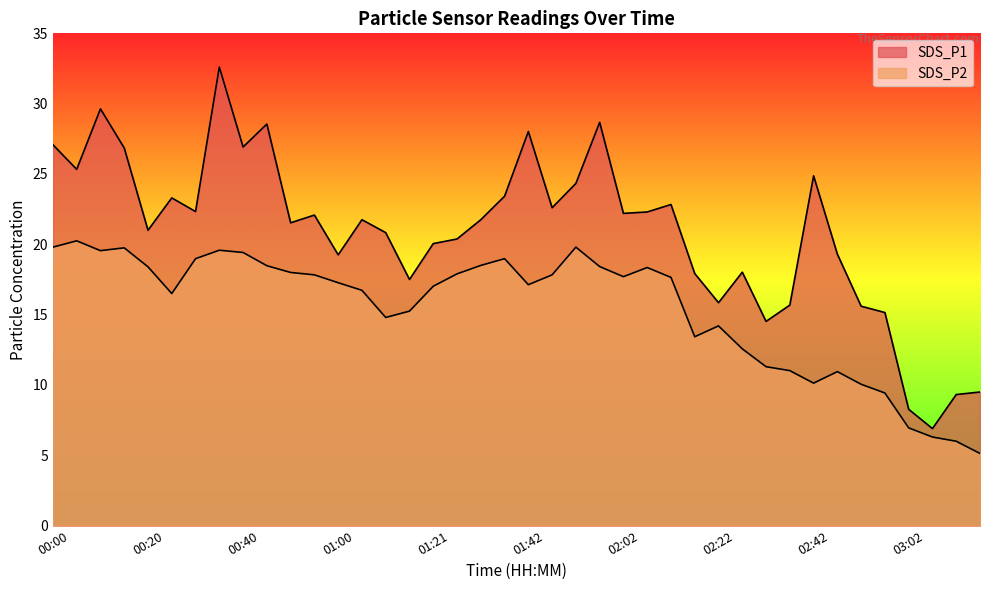

Is the value of SDS_P2 at 02:32 greater than the value of SDS_P1 at 02:27?

No